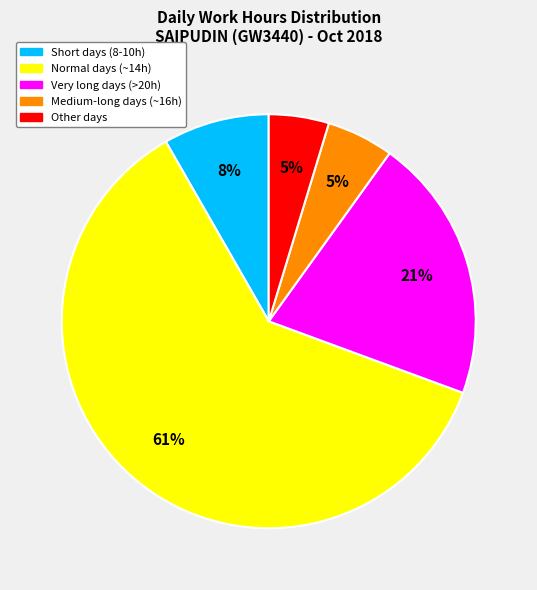

Is there any slice that represents more than half of the pie?

Yes